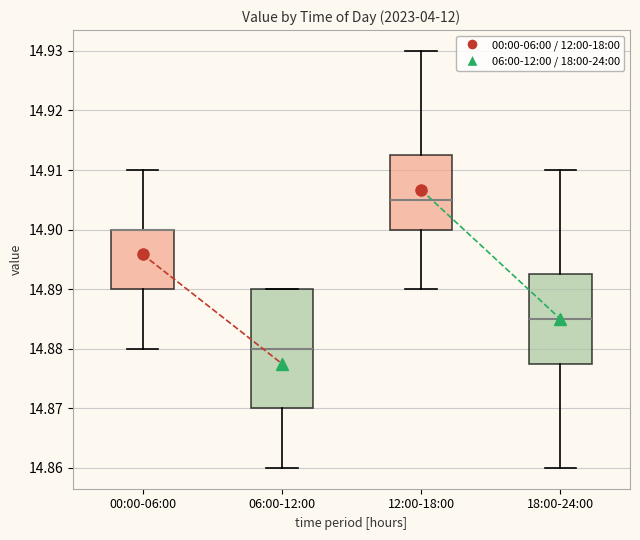

Which box is the tallest, from its lower edge to its upper edge?

06:00-12:00